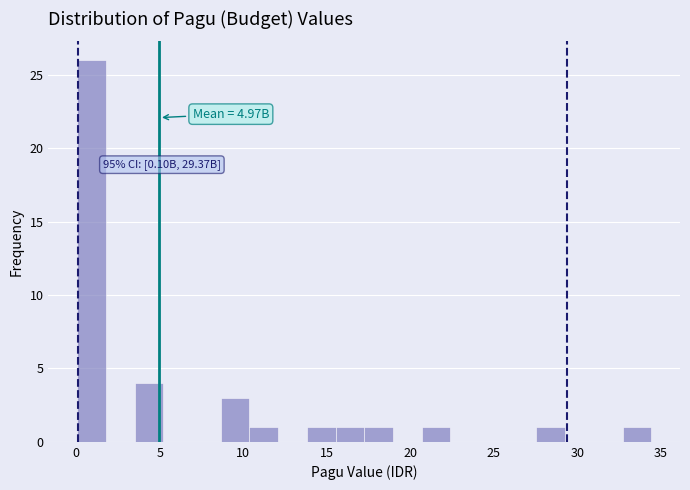

Read against the x-axis, roughly where is the centre of the tallest bar?

1.0